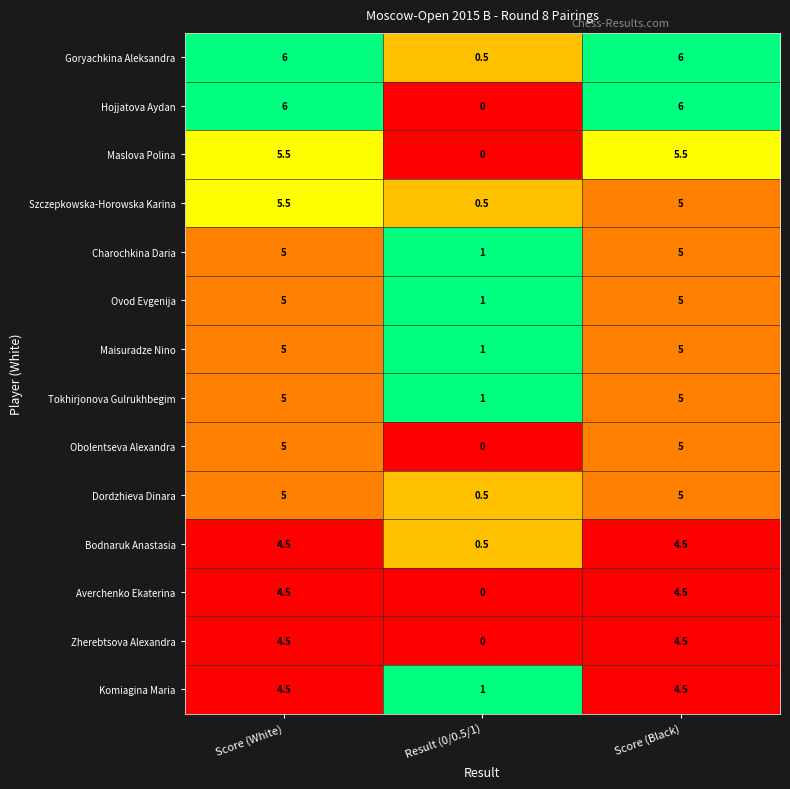

At which category is the sum across all series the highest?

Score (White)